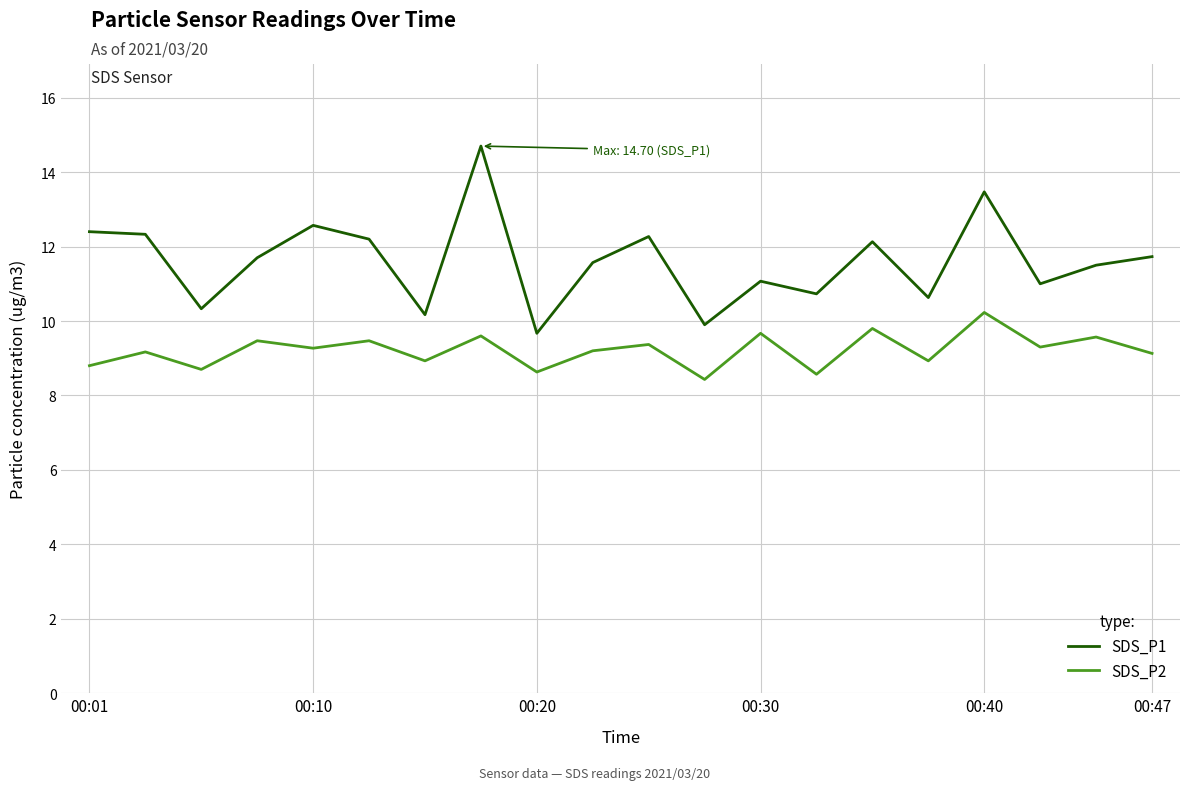

Which series has the widest spread of values?

SDS_P1